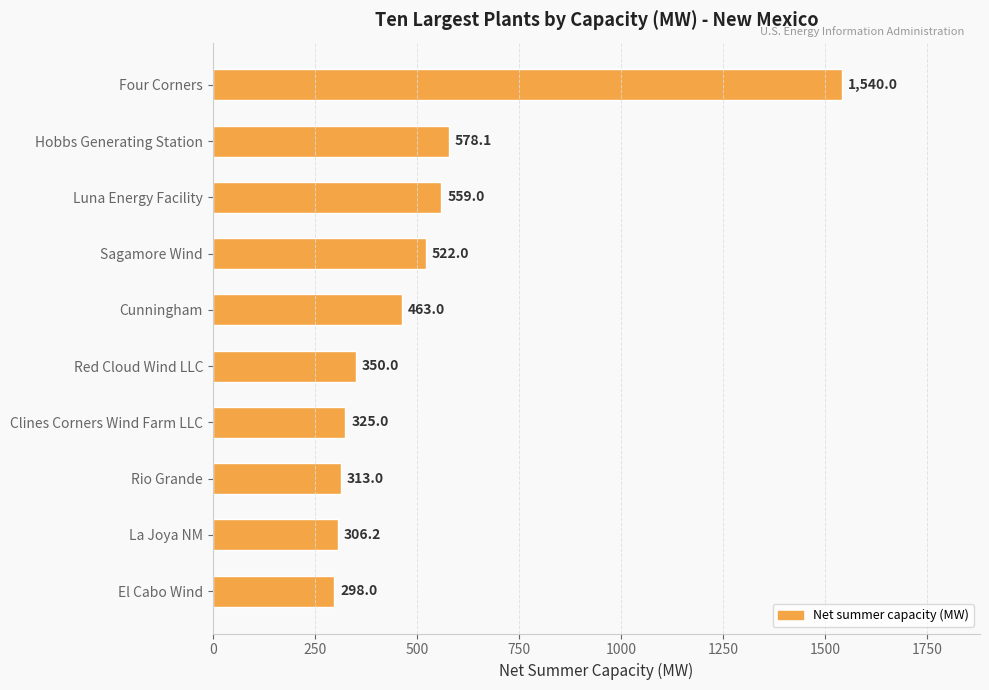

What is the sum of all values?

5254.3